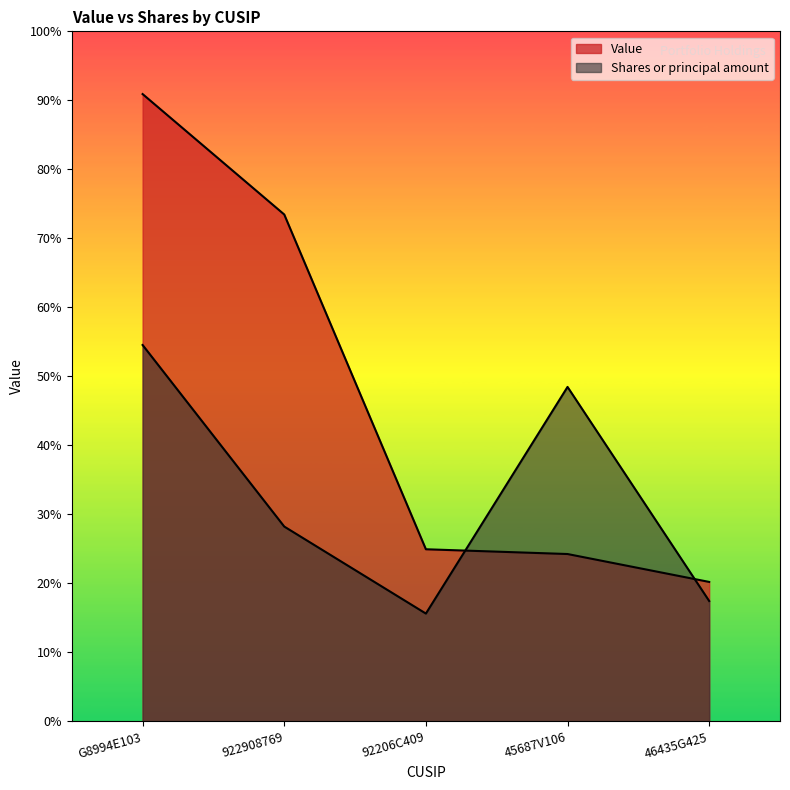

Rank the series by their maximum value, from highest to lowest.

Value, Shares or principal amount